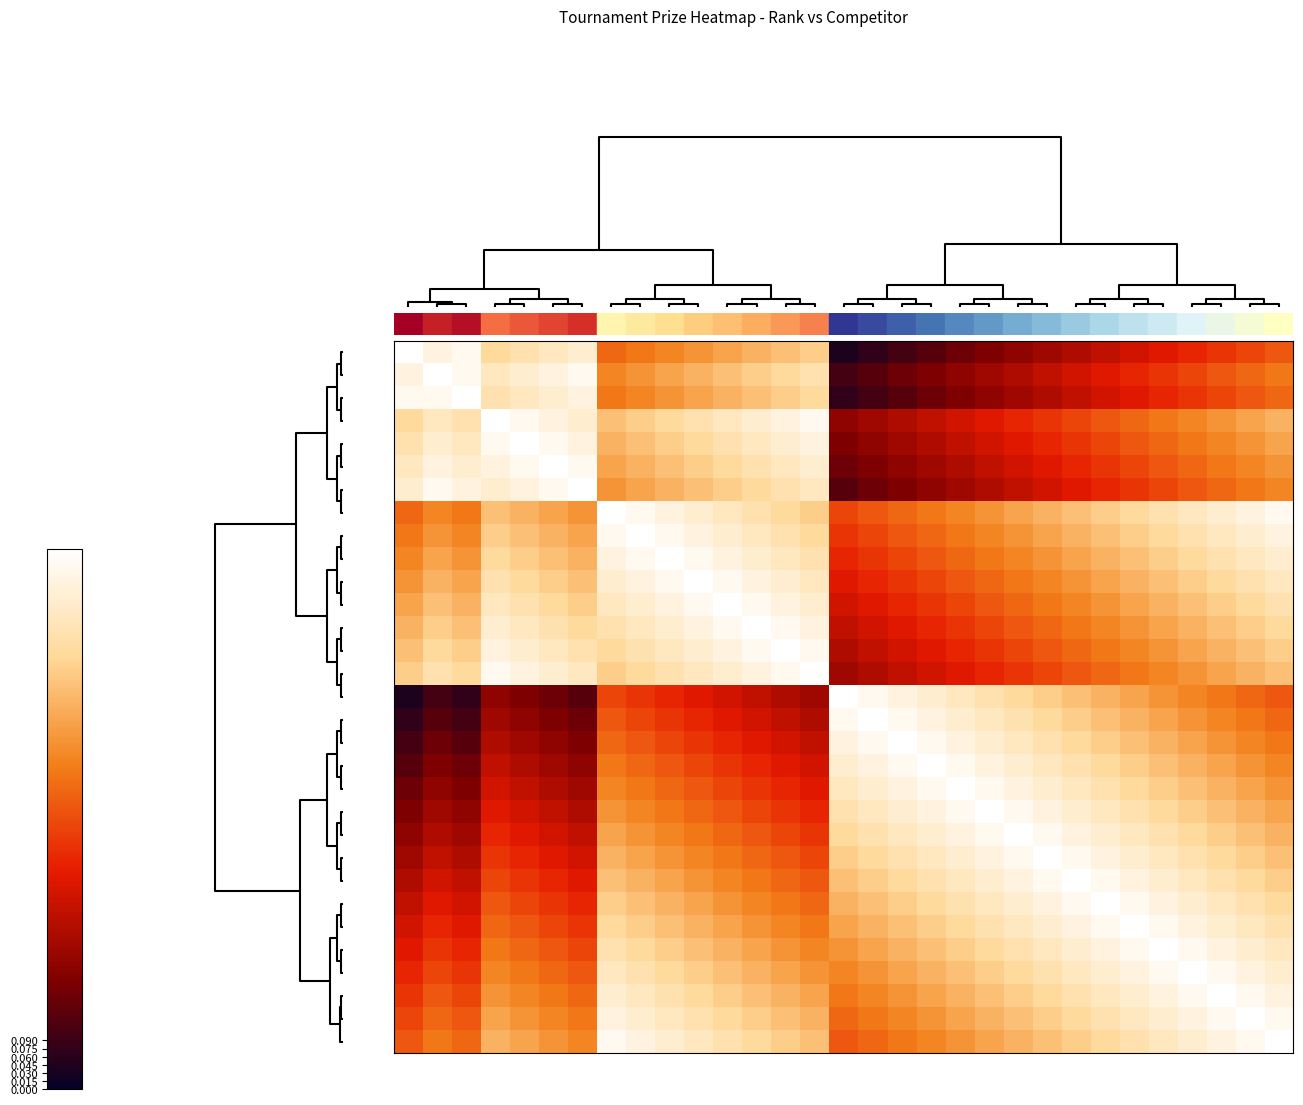

At which category is the sum across all series the highest?

30